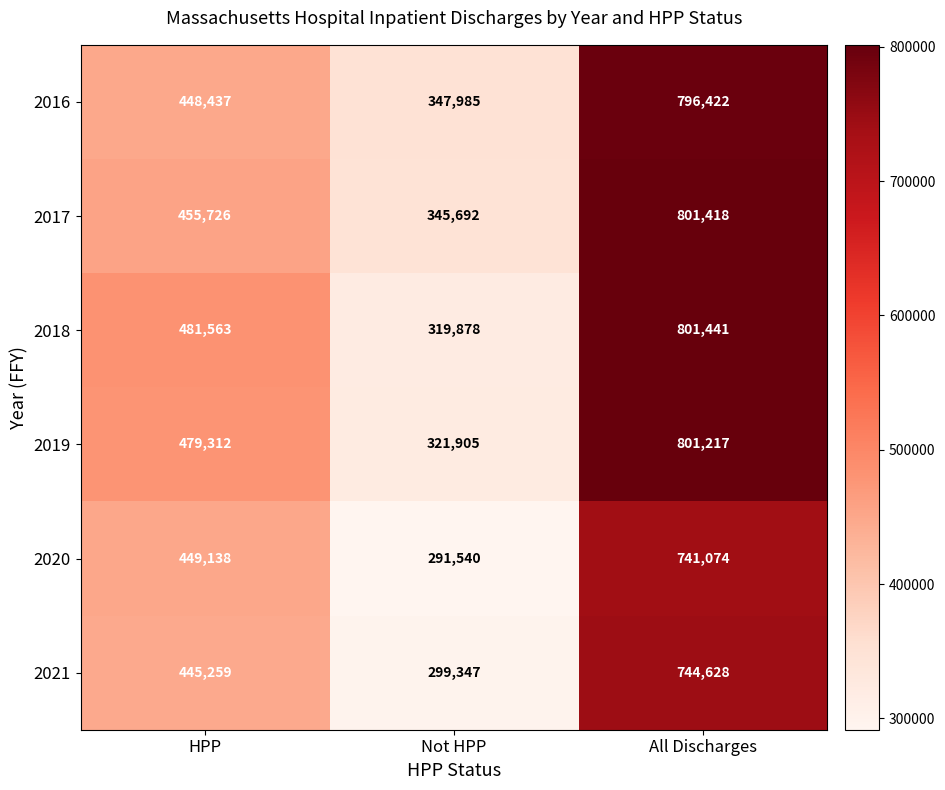

At which label is 2016 closest to 572203?

HPP